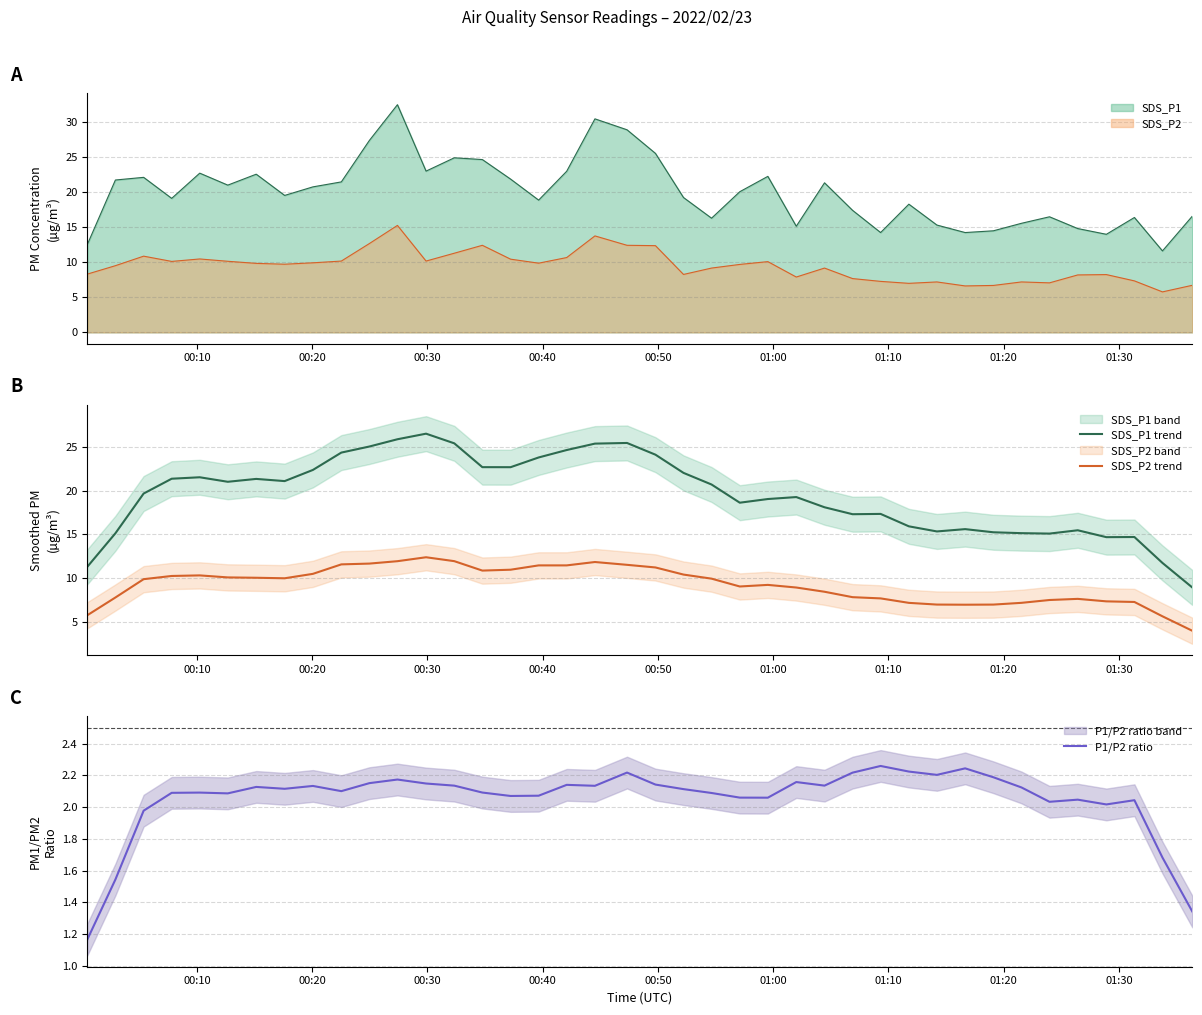

True or false: SDS_P1 and SDS_P2 cross at least once.

False